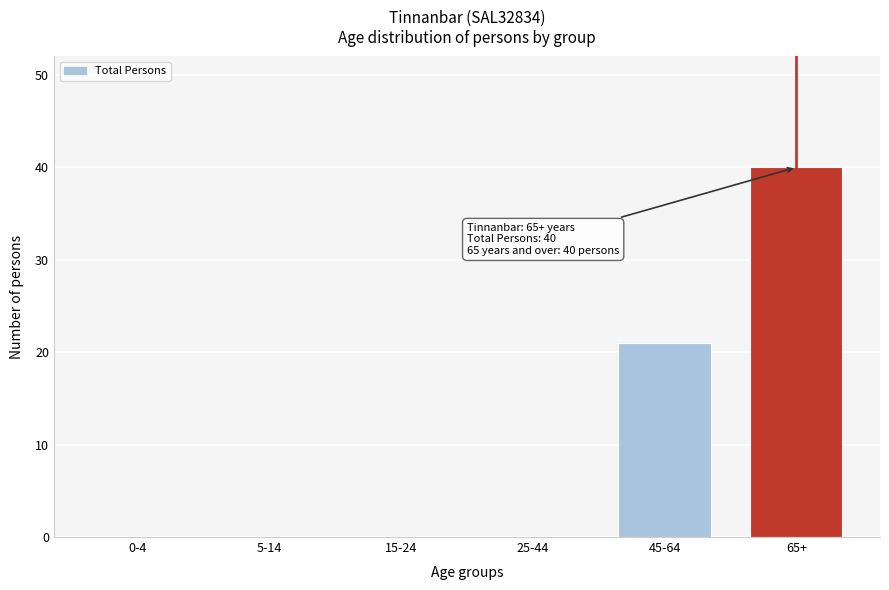

Reading left to right, what are all the values shown in this chart?

0-4=0	5-14=0	15-24=0	25-44=0	45-64=21	65+=40